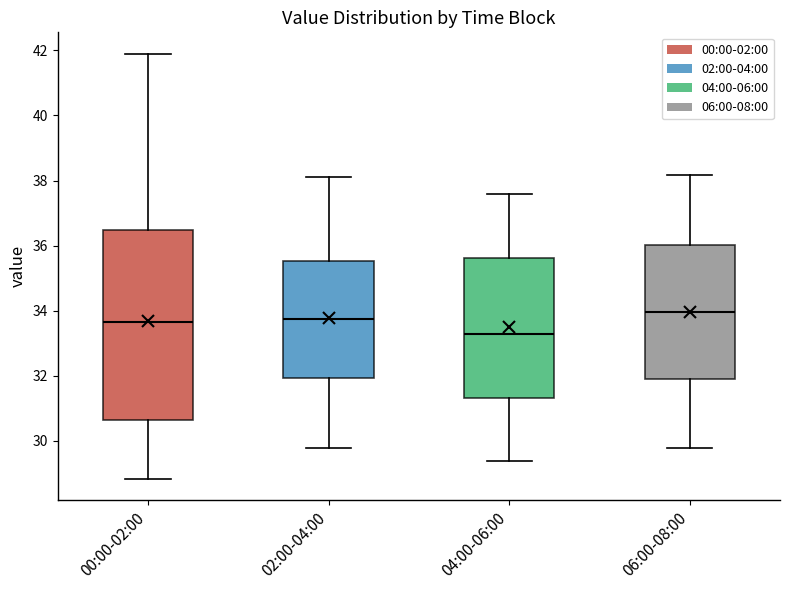

Which box is the tallest, from its lower edge to its upper edge?

00:00-02:00